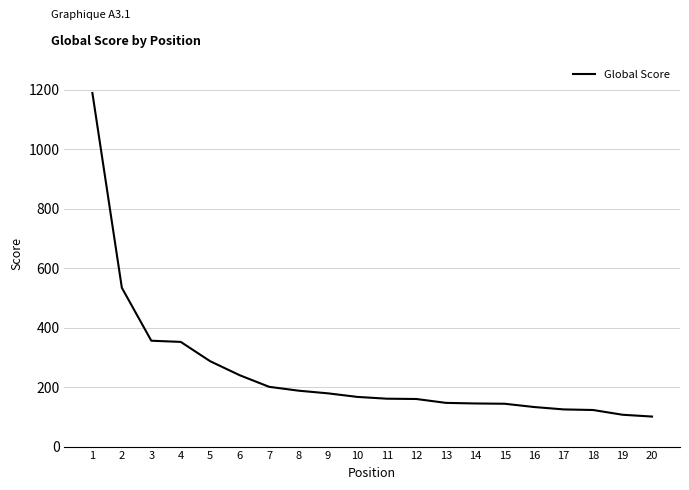

What is the minimum value shown in the chart?

101